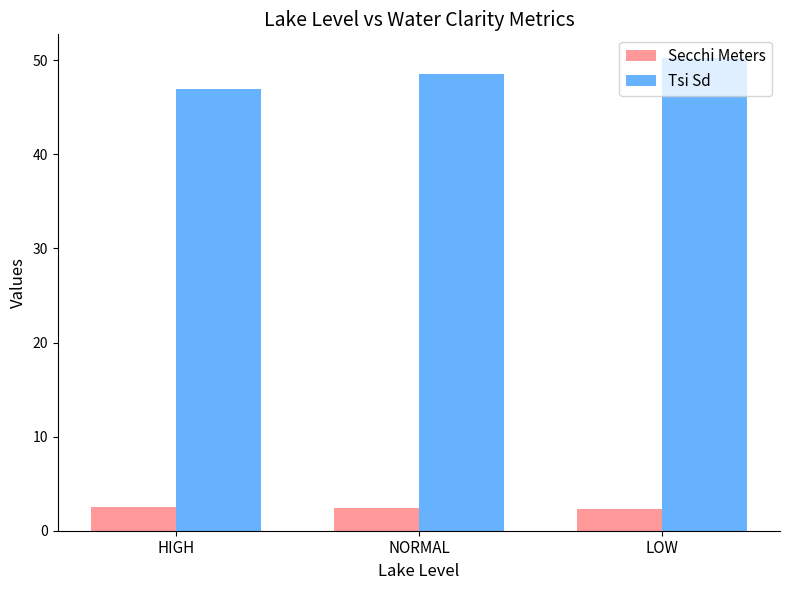

At which category is the sum across all series the highest?

LOW